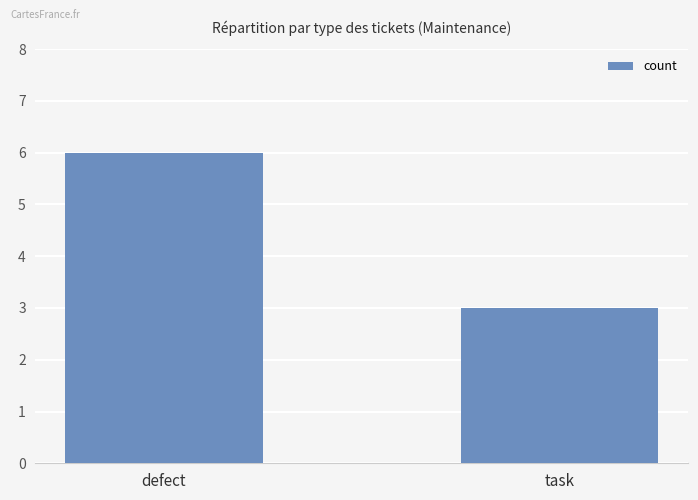

What is the sum of all values?

9